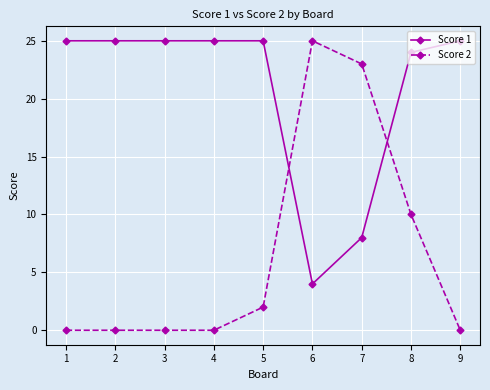

At which label is Score 1 closest to 14?

7